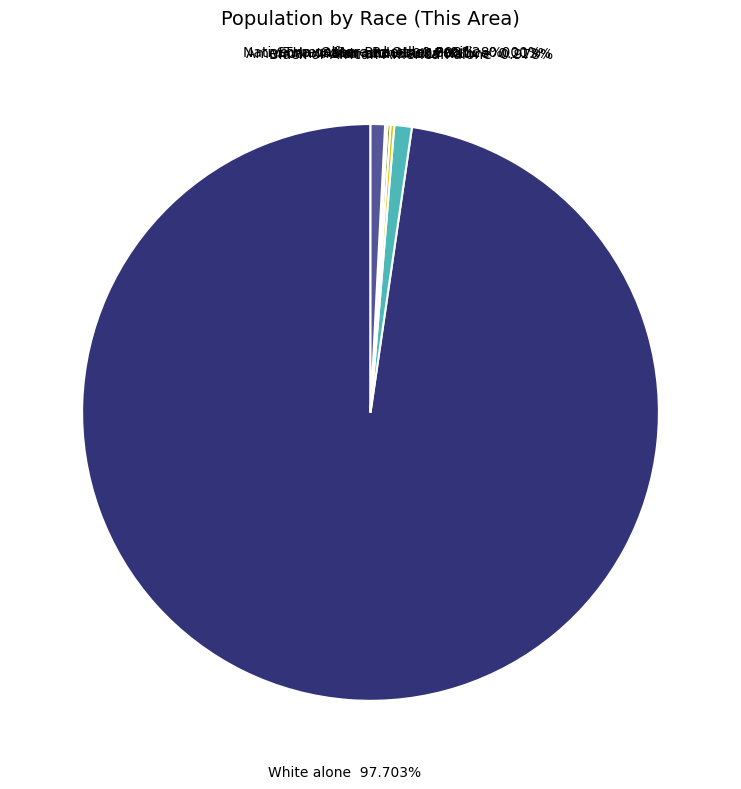

What is the change in value from Some Other Race alone to Two or More Races?

+16